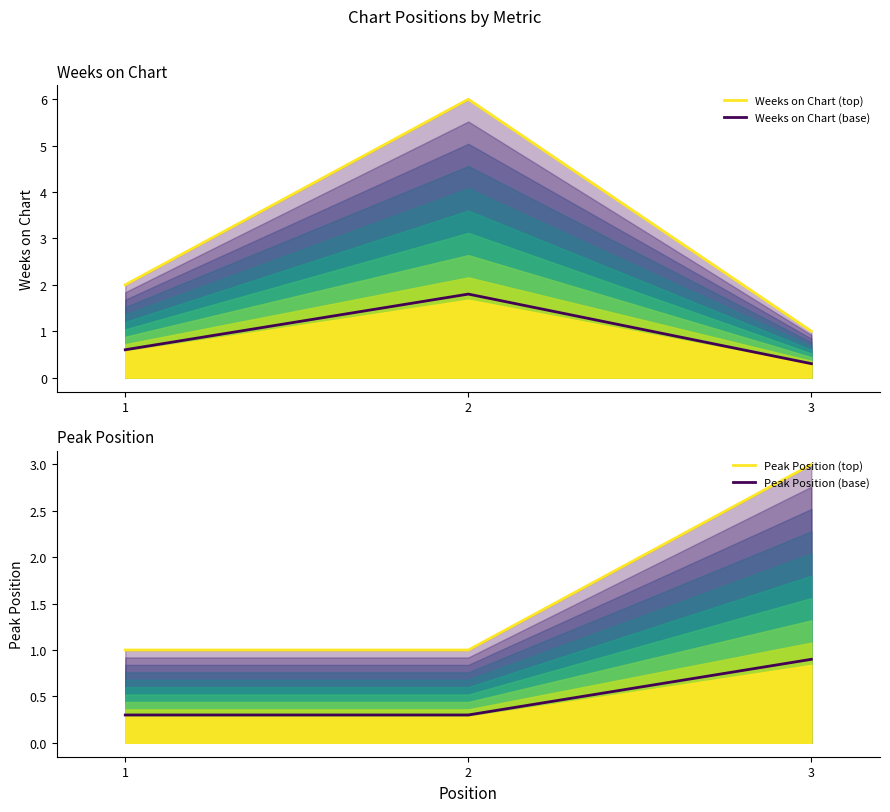

At which label is Weeks on Chart (top) closest to 3?

1